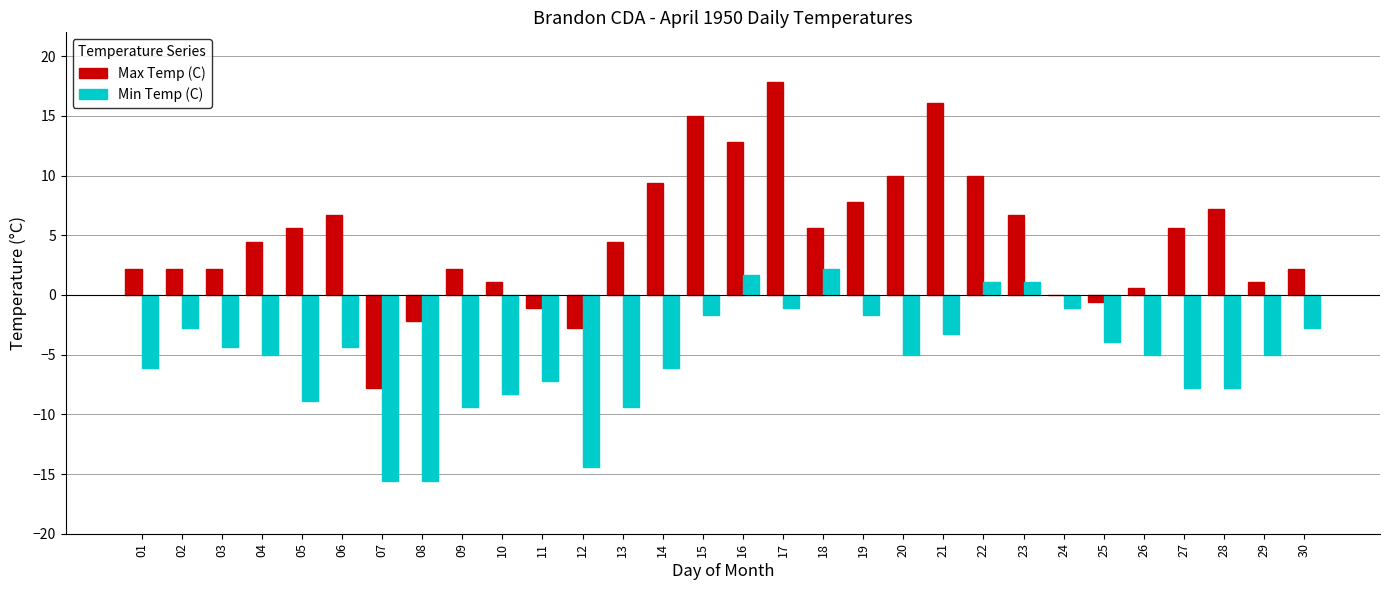

How many groups of bars are there?

30